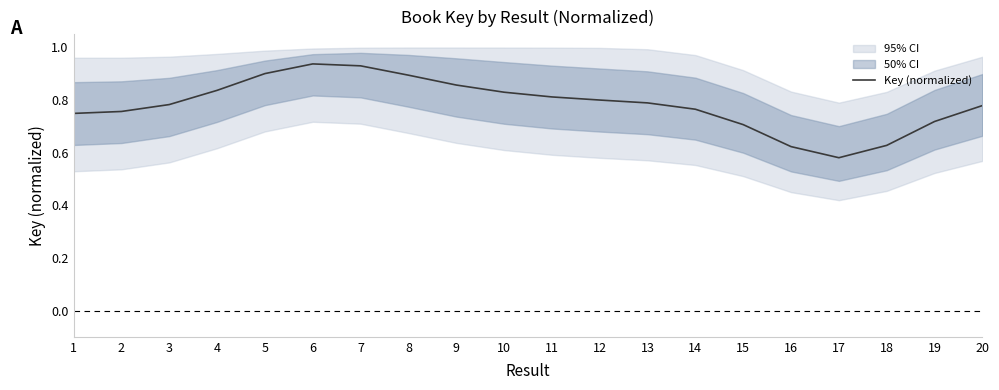

True or false: there are more than 2 points higher than both neighbors.

False